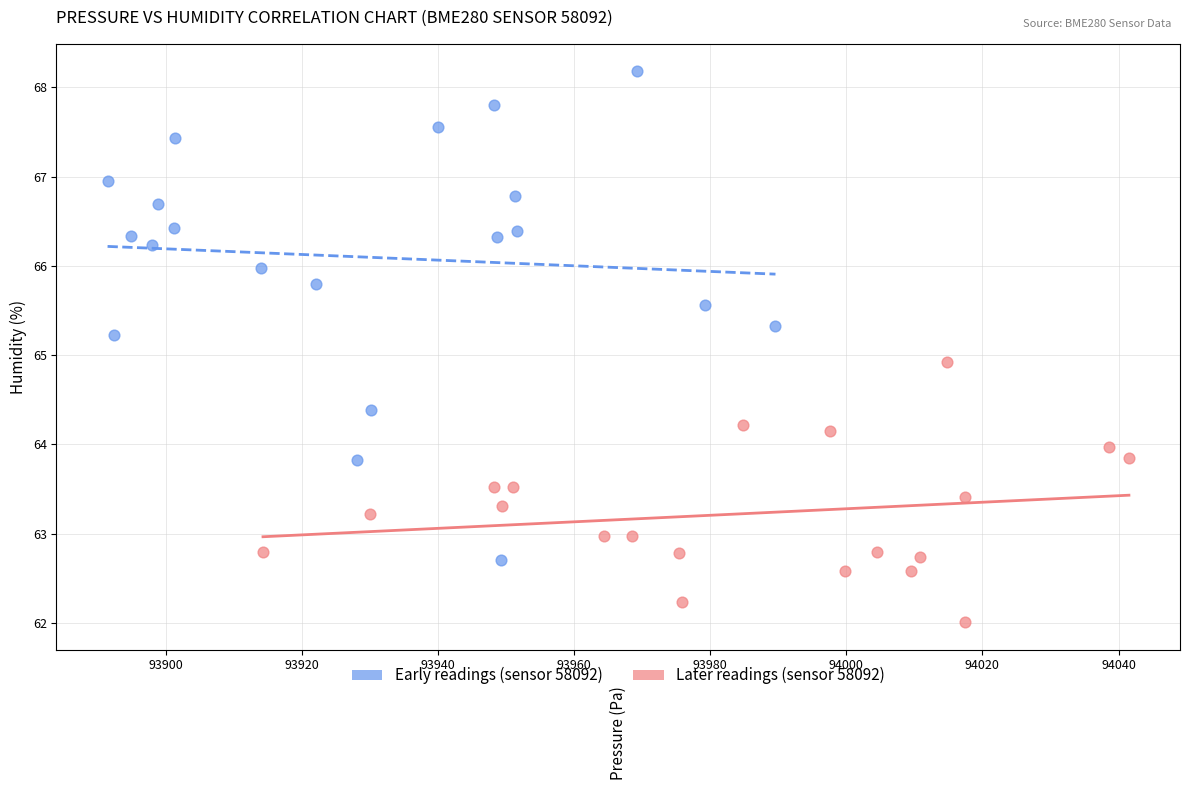

Which series has the widest spread of Y values?

Early readings (sensor 58092)